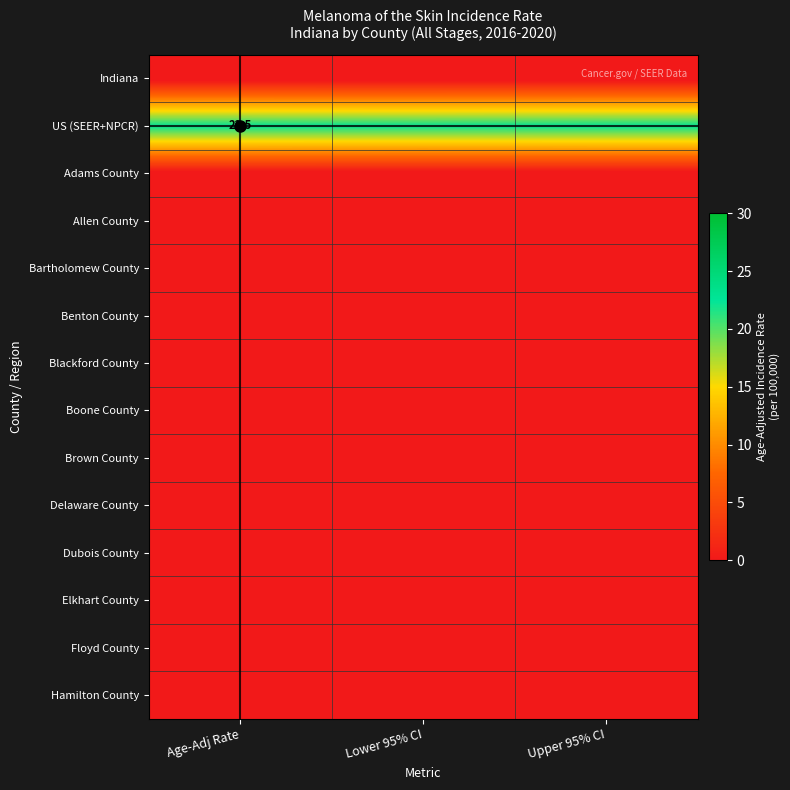

List the labels in order of Hamilton County value, smallest first.

Age-Adj Rate, Lower 95% CI, Upper 95% CI